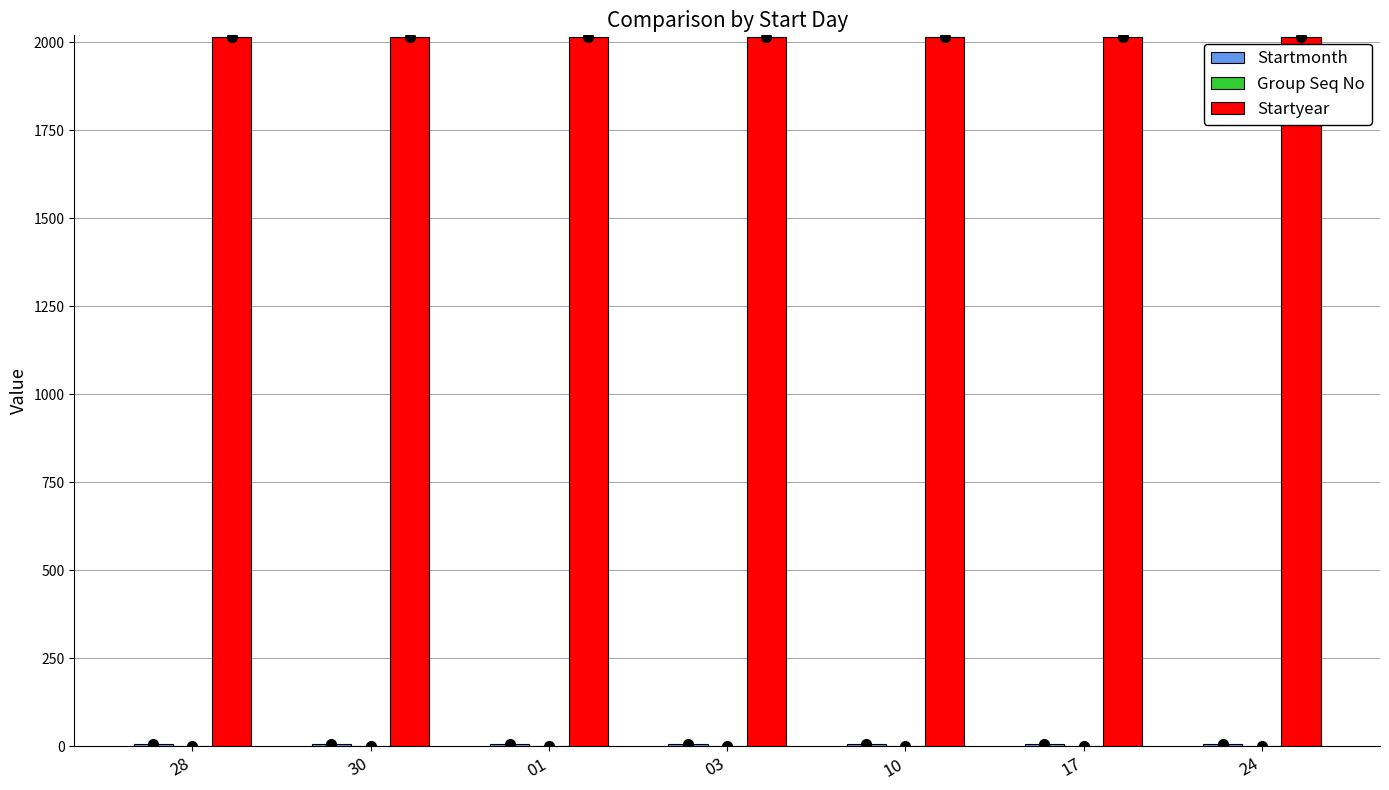

Are the bars horizontal?

No